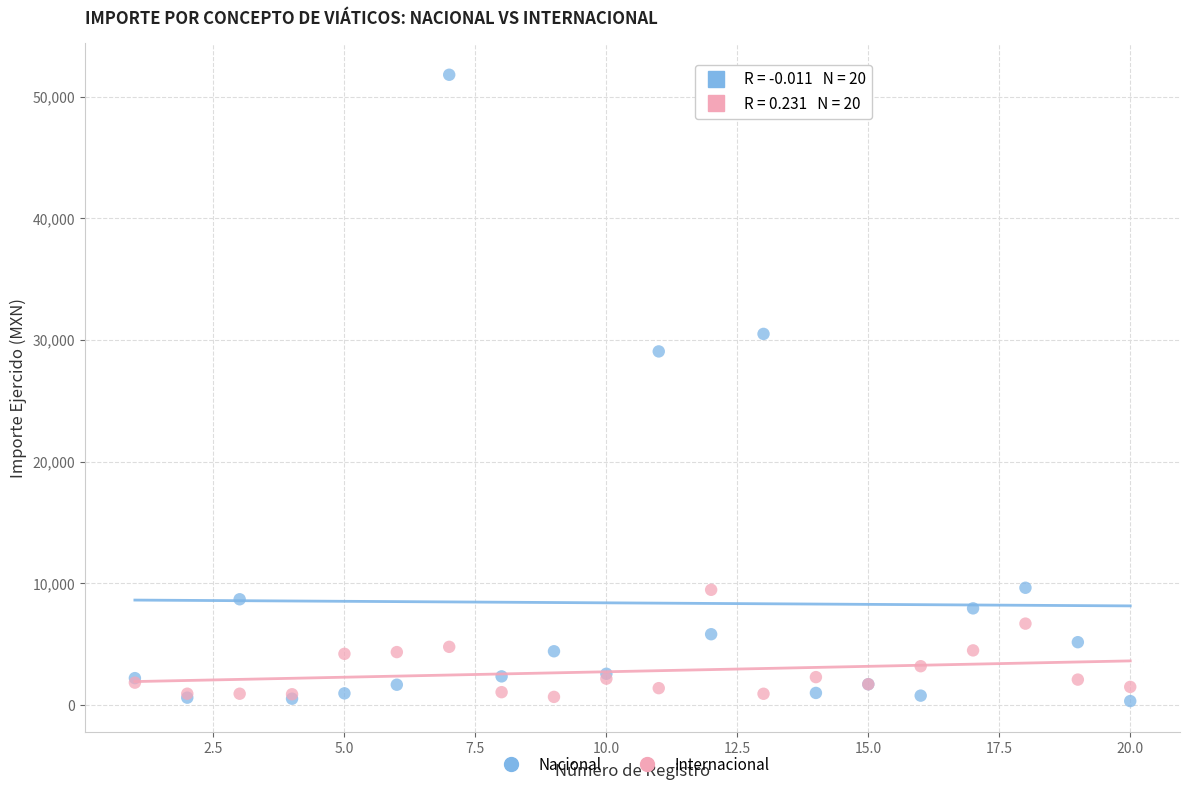

Across all series, what Y value is closest to 26065?

29066.0